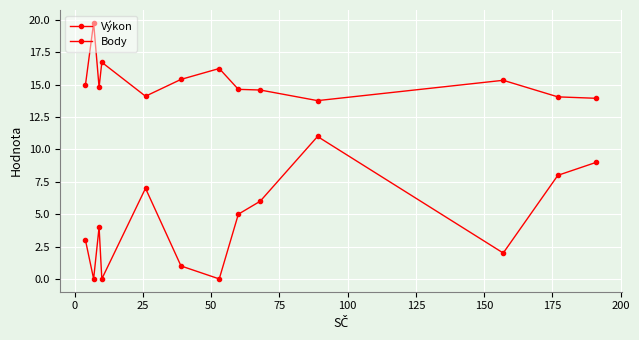

List the series in order of their peak value, lowest first.

Body, Výkon